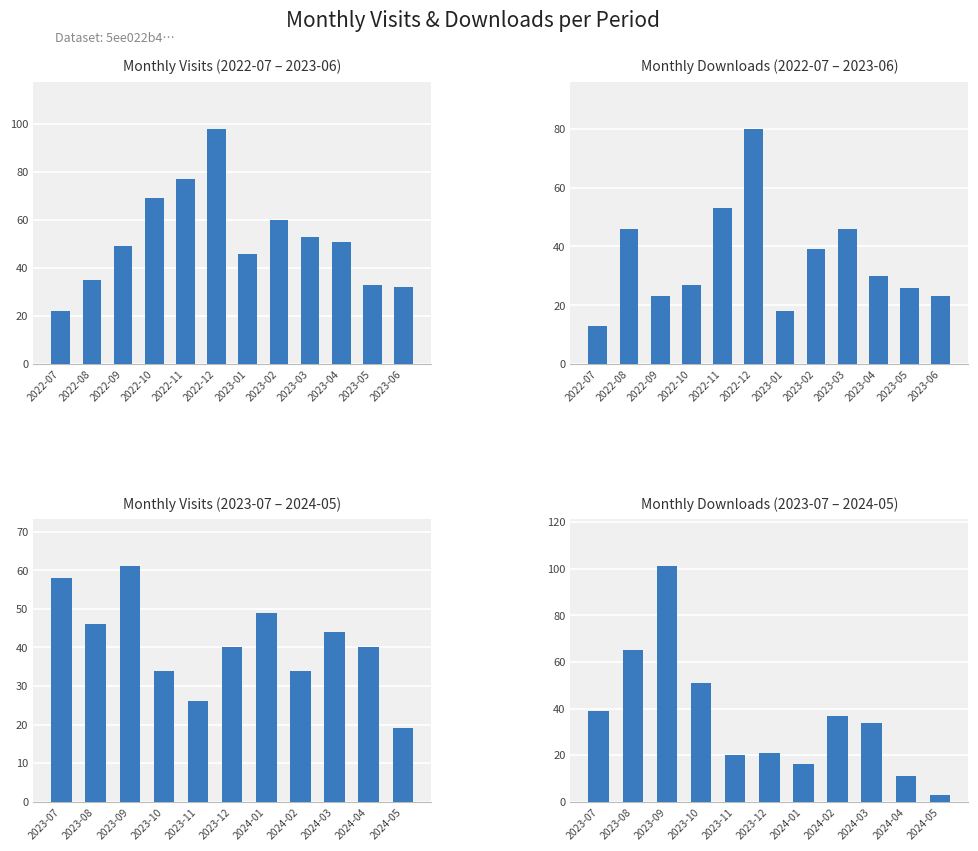

Does the chart contain any negative values?

No